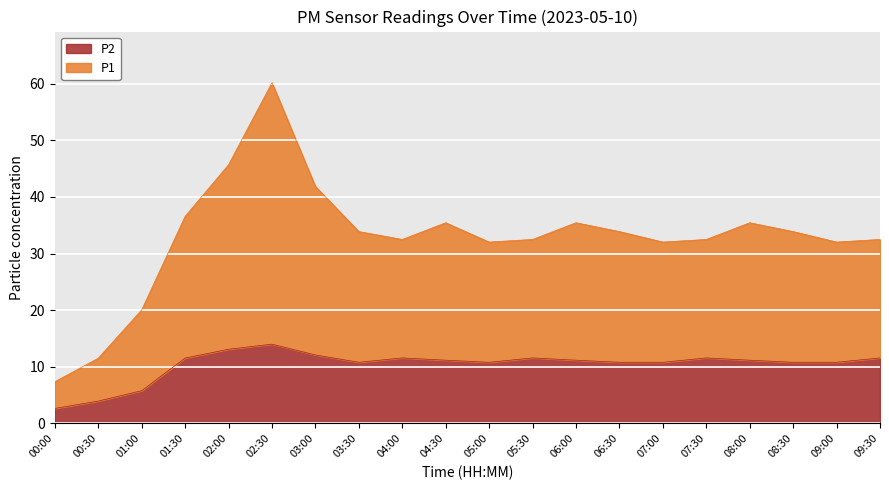

The value at 01:30 is 17.0. True or false?

False